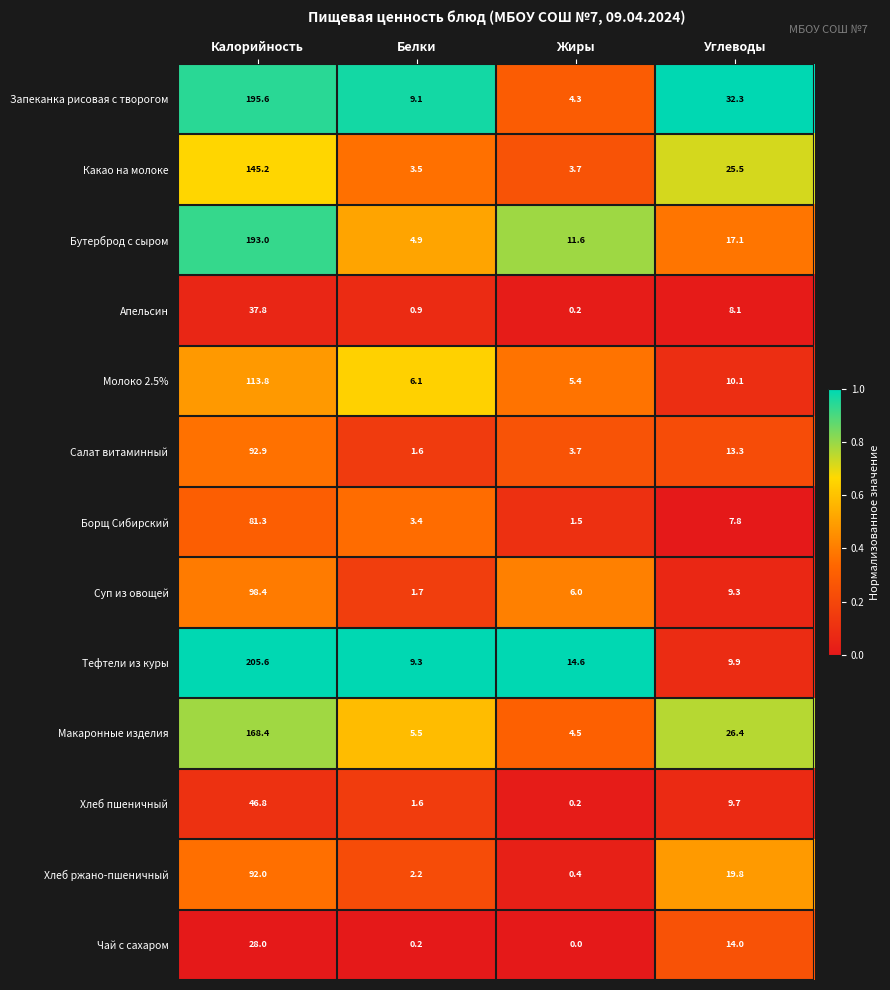

How many categories are shown in the chart?

4